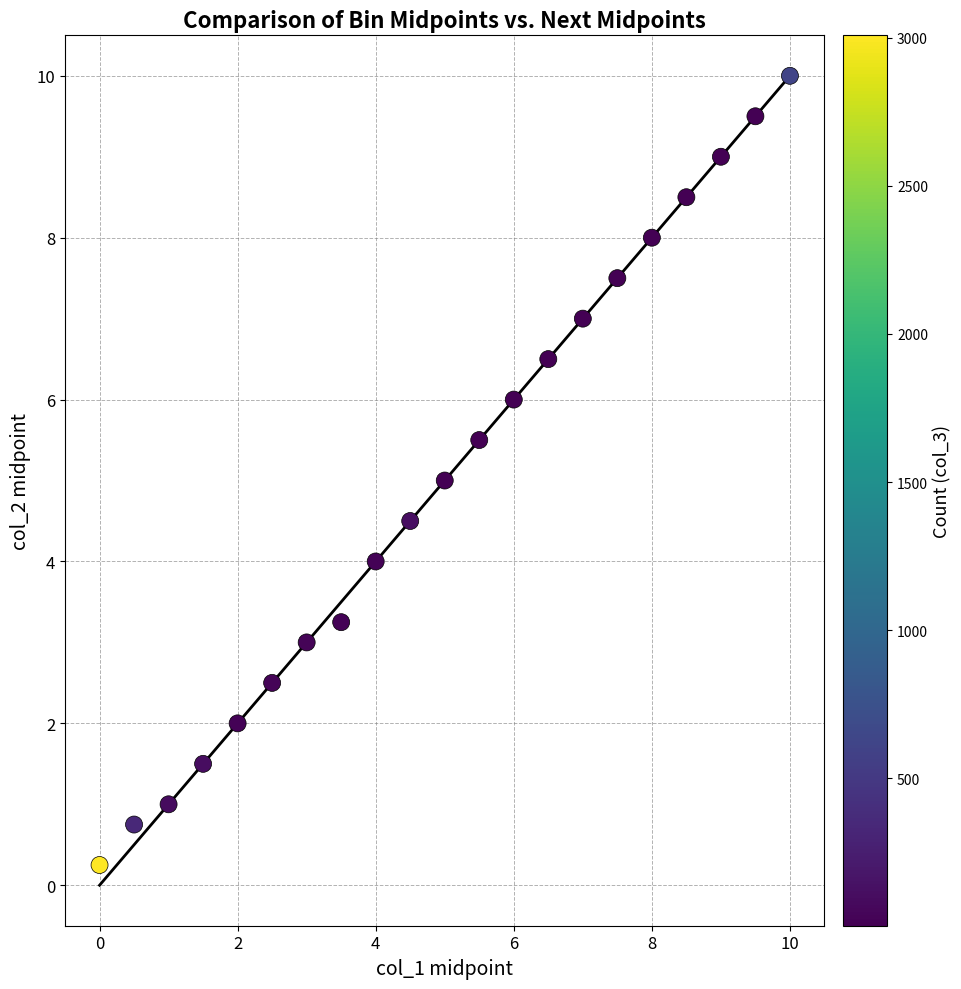

What is the range of X values (max minus min)?

10.0